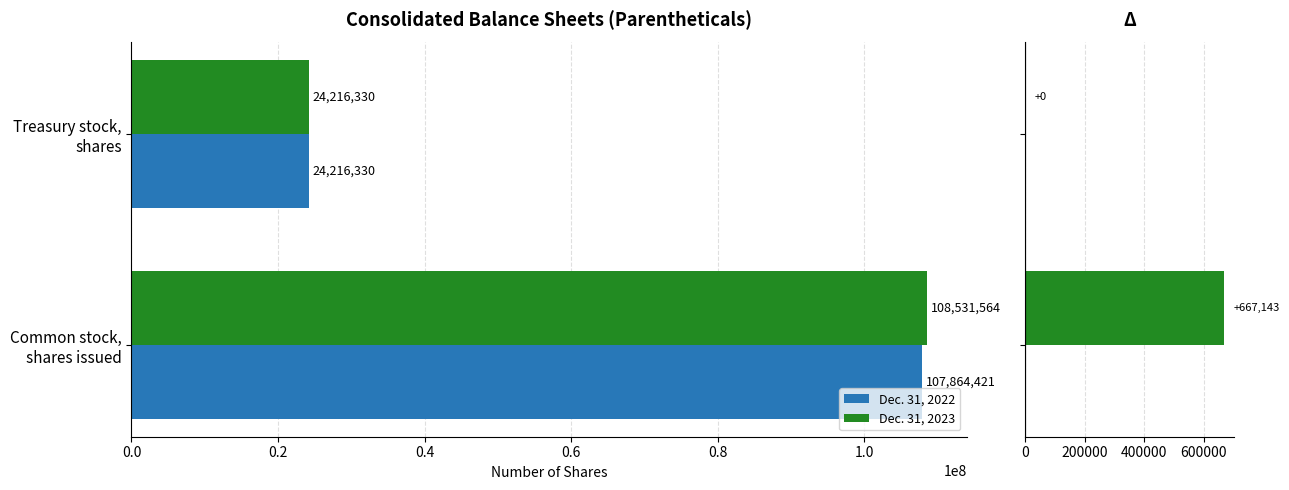

What is the average value of the Dec. 31, 2022 series?

66040376